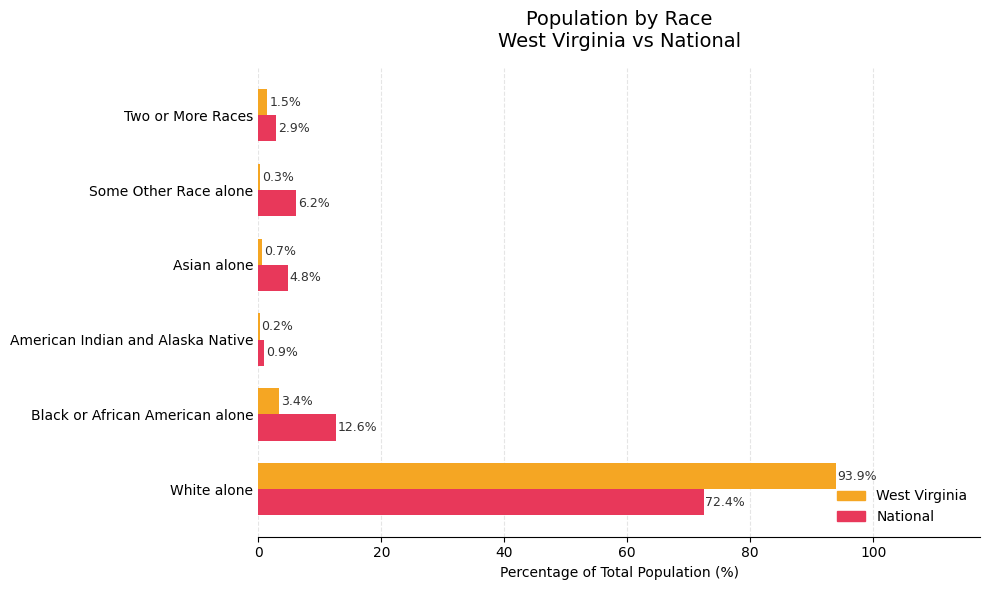

What is the sum of the West Virginia values at Black or African American alone and Some Other Race alone?

3.7